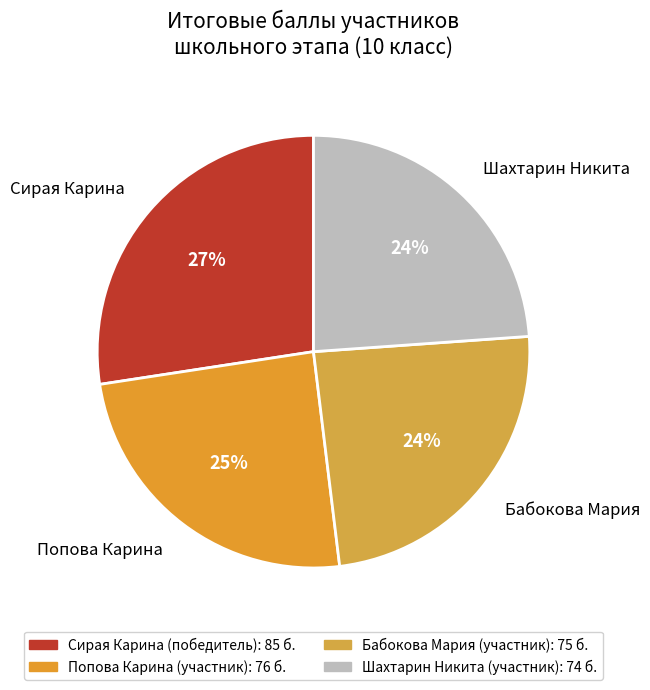

Approximately how many times larger is the value at Сирая Карина compared to Шахтарин Никита?

1.1